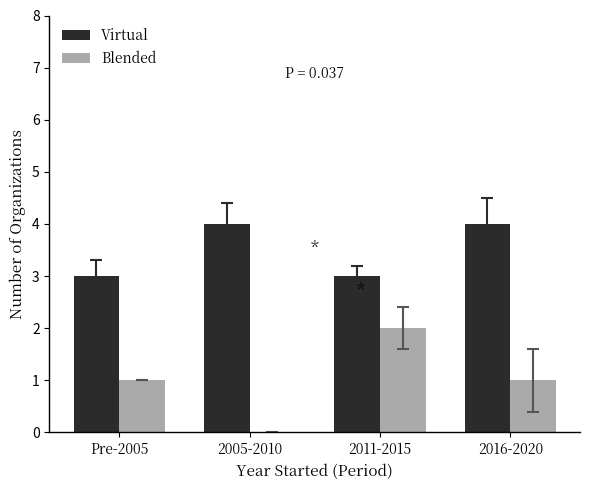

What is the difference between the Virtual values at 2016-2020 and 2011-2015?

1